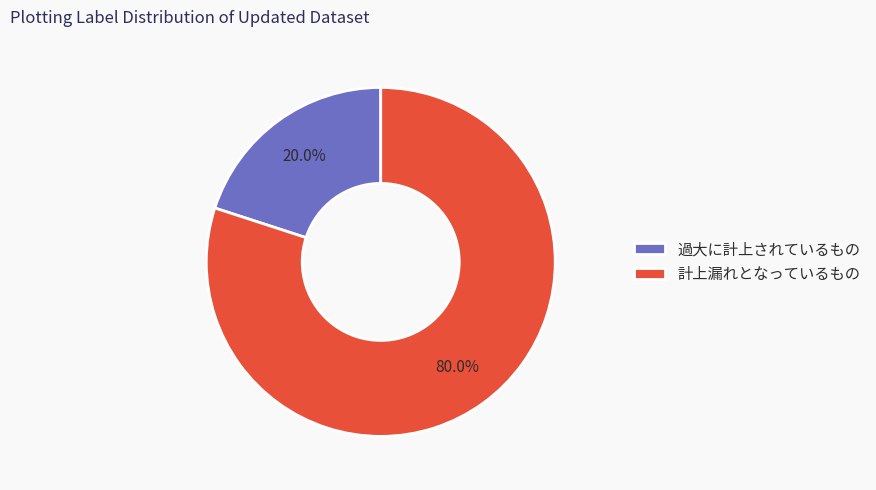

What is the ratio of the value at 計上漏れとなっているもの to the value at 過大に計上されているもの?

4.0